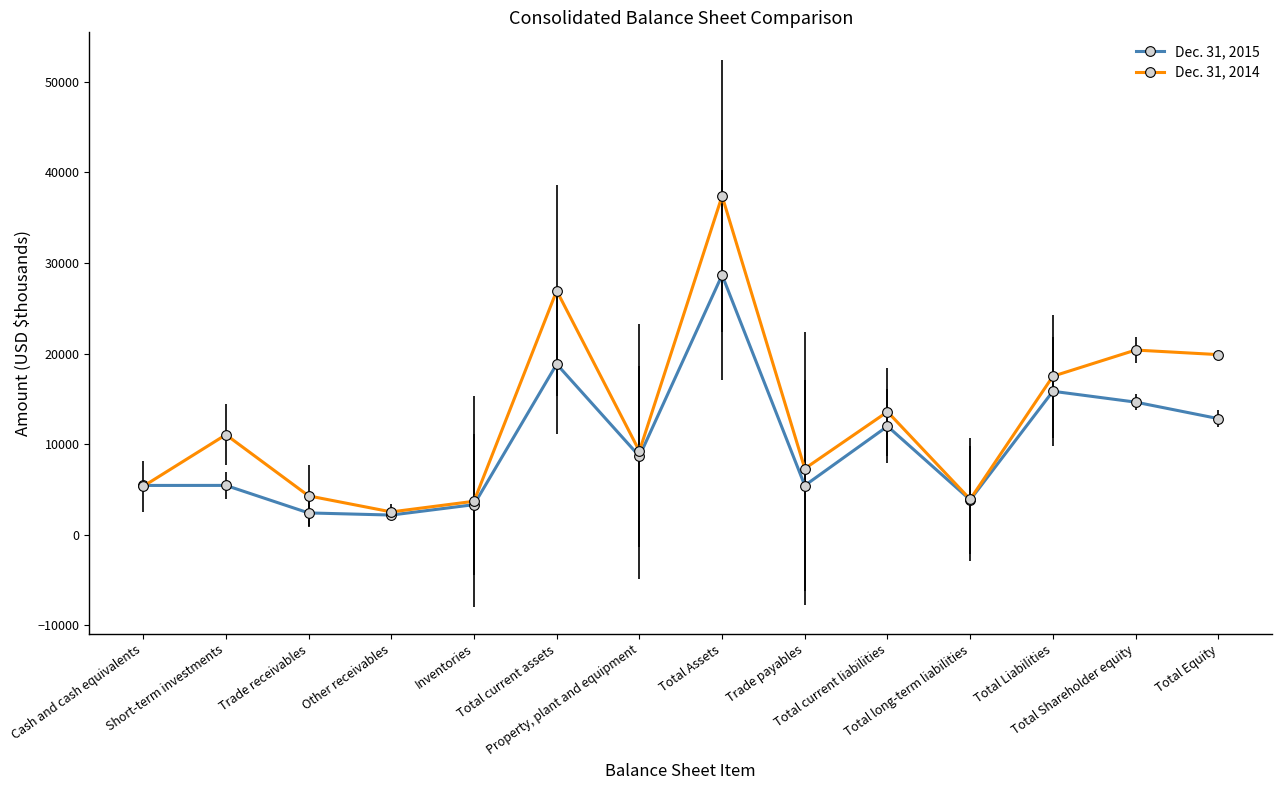

Is this an area chart (filled region under the line)?

No